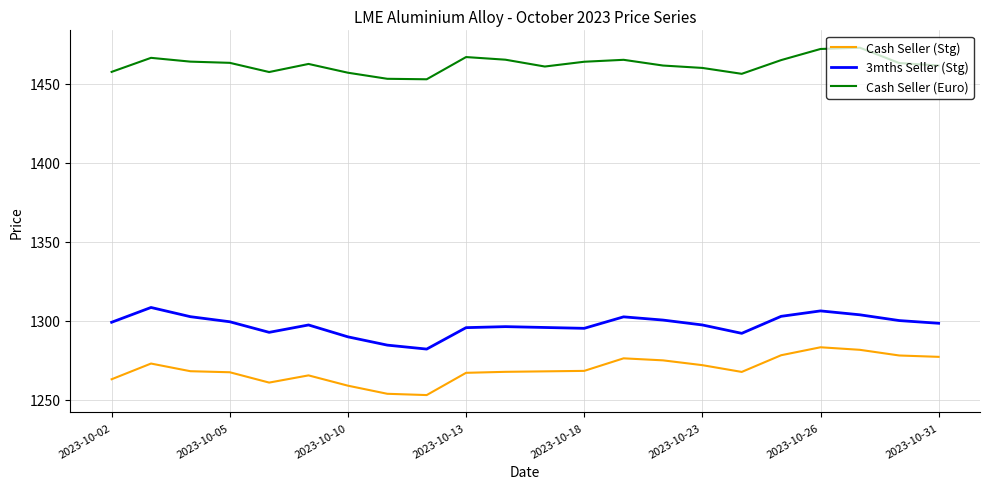

How many lines are shown in the chart?

3